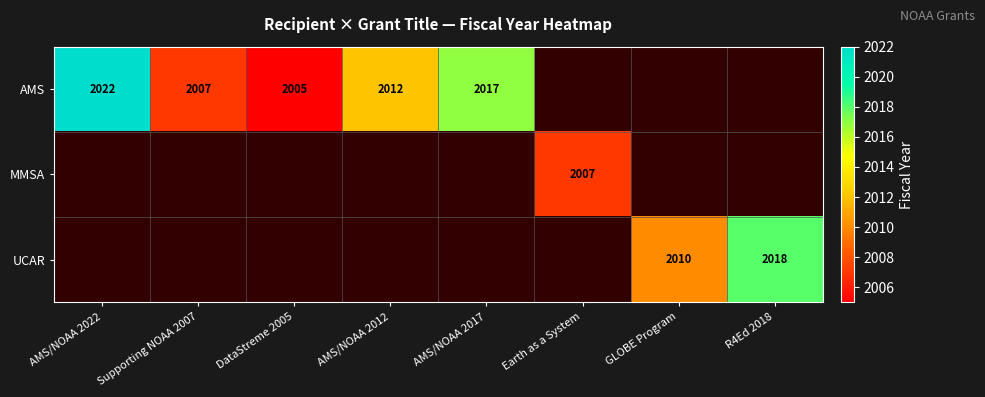

Is it true that UCAR equals 2010 at GLOBE Program?

True